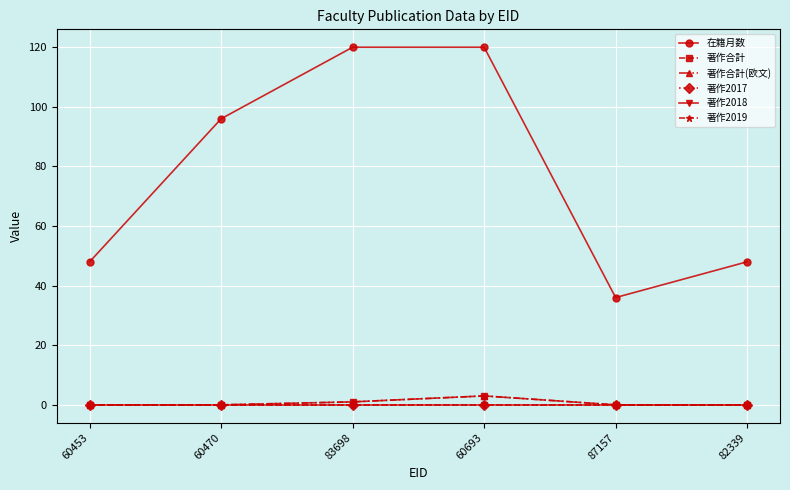

Does the chart have visible grid lines?

Yes